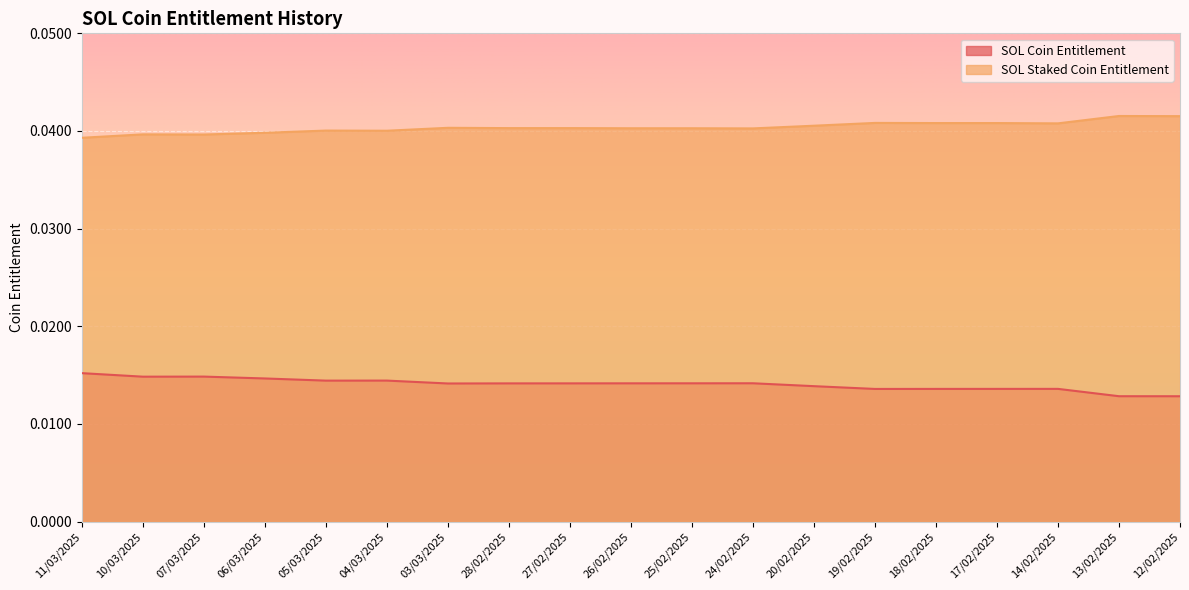

How many series are shown in this chart?

2